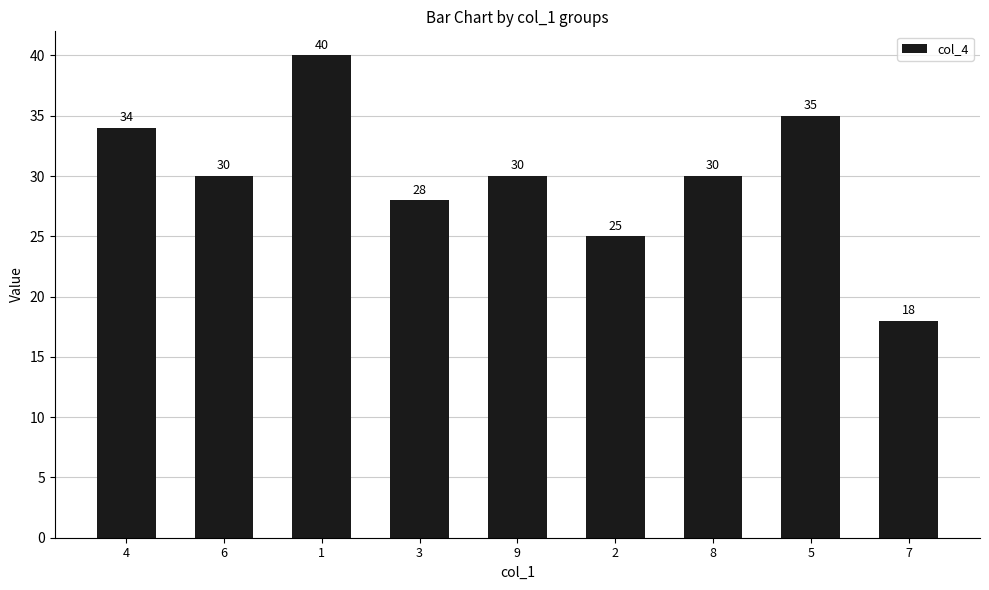

Which category has the highest value across all series?

1